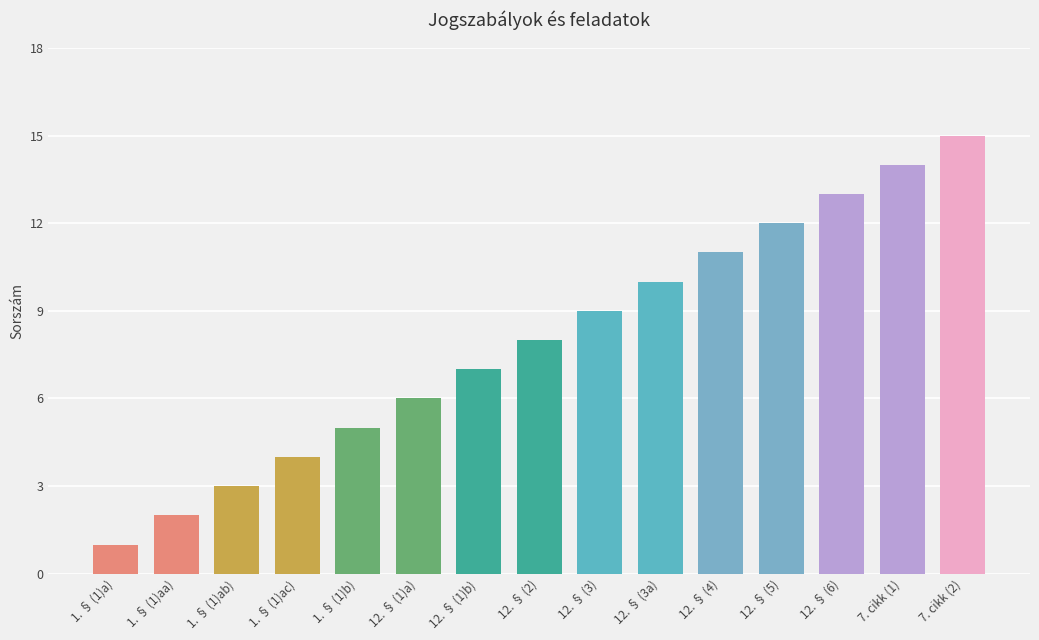

What is the difference between the second highest and minimum values?

13